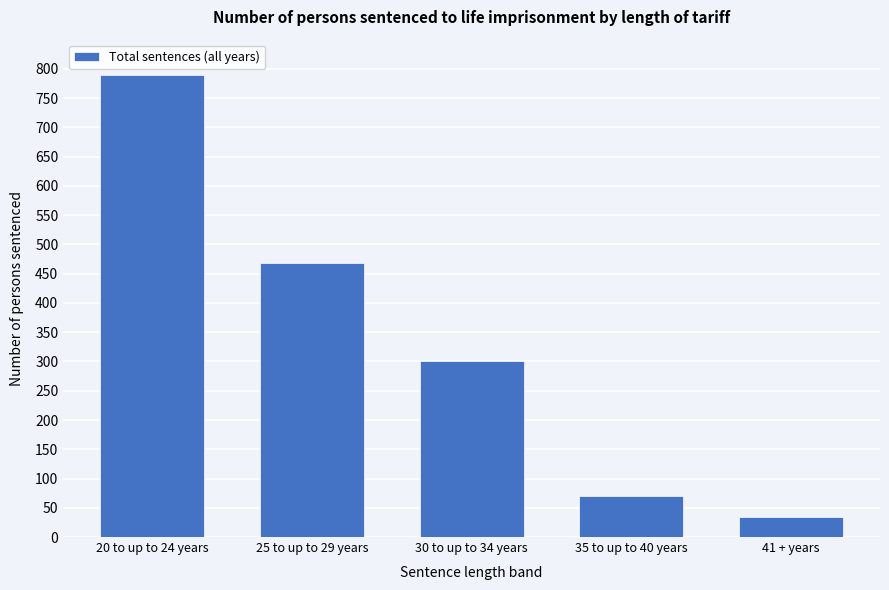

Reading right to left, transcribe all the data shown in this chart.

41 + years=34	35 to up to 40 years=70	30 to up to 34 years=301	25 to up to 29 years=469	20 to up to 24 years=790